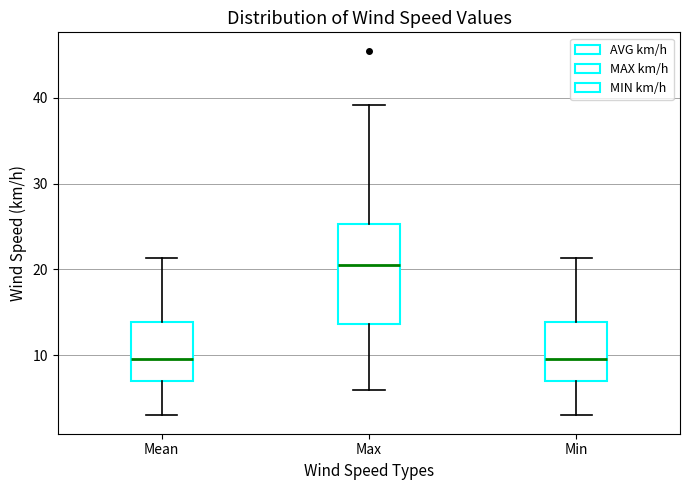

Reading left to right, read every box against the y-axis: the position of its median line, the range the box covers, and the ends of its whiskers. The values are not printed on the chart, so give them approximately, as read against the axis.

Mean: median 10, box 7 to 14, whiskers 3 to 21
Max: median 21, box 14 to 25, whiskers 6 to 39
Min: median 10, box 7 to 14, whiskers 3 to 21